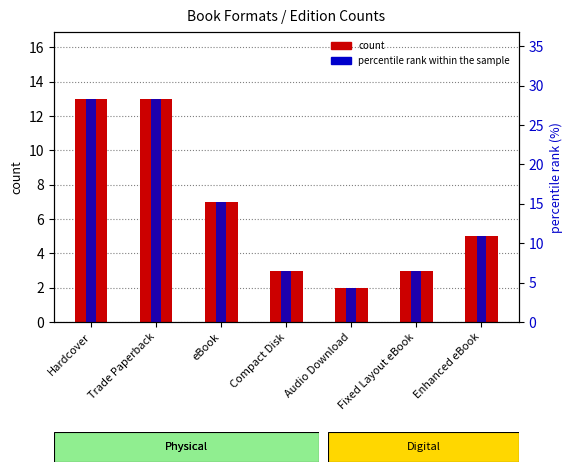

Which series changed the most between Hardcover and eBook?

percentile rank within the sample